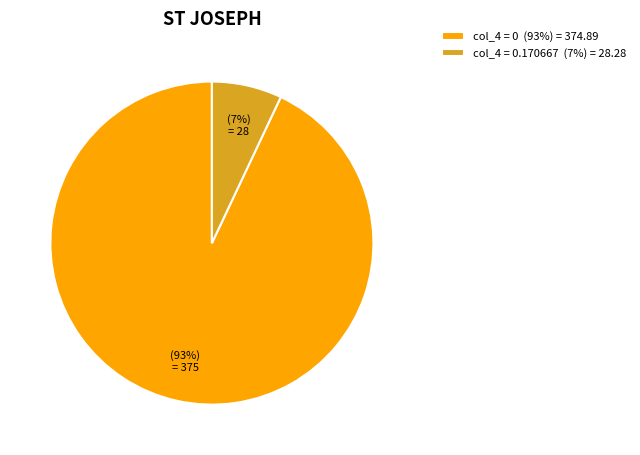

Do col_4 = 0.170667 (7%) = 28.28 and col_4 = 0 (93%) = 374.89 together represent more than half of the pie?

Yes